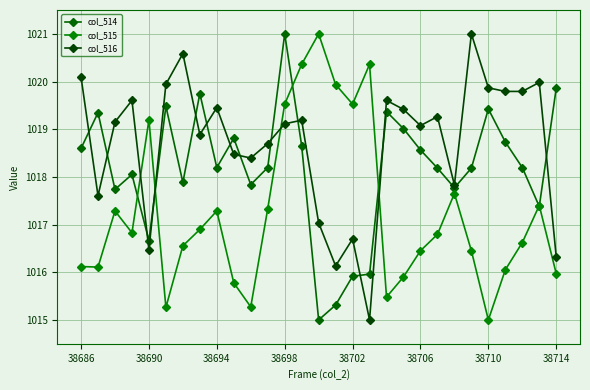

Is this an area chart (filled region under the line)?

No